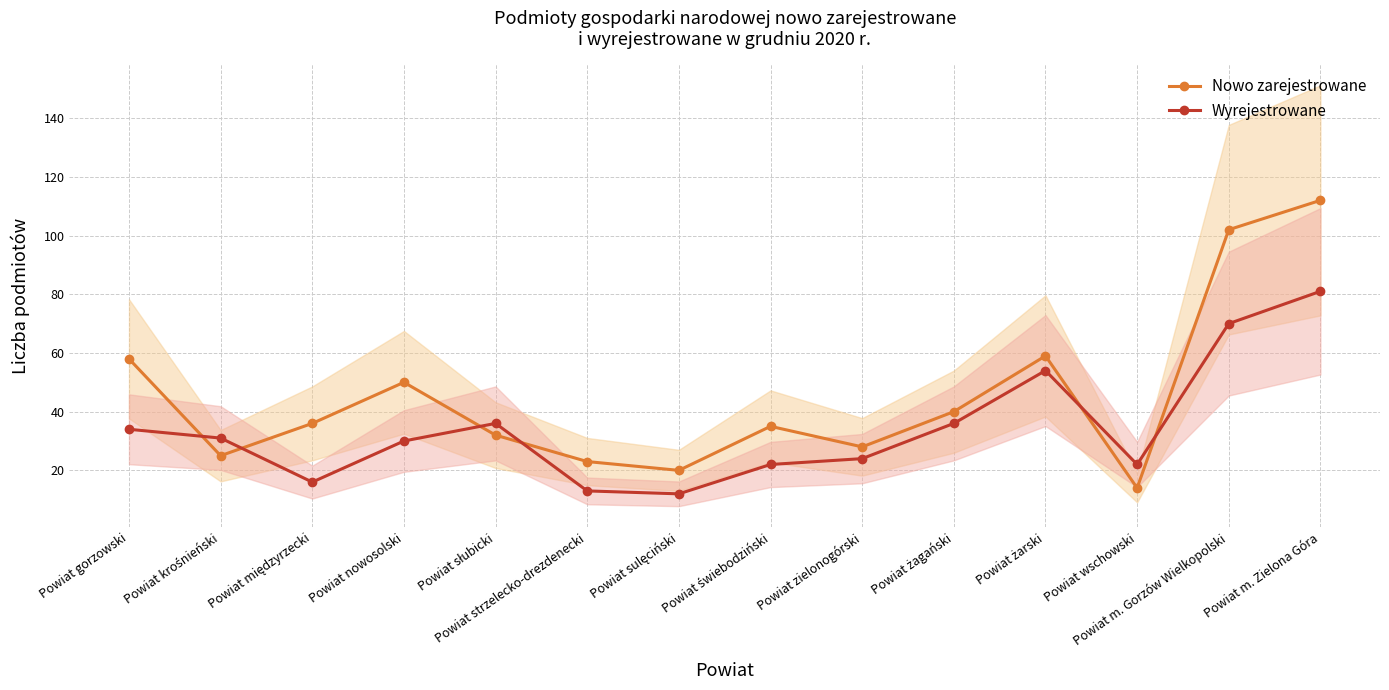

Between Powiat zielonogórski and Powiat żarski, which series saw the biggest shift?

Nowo zarejestrowane